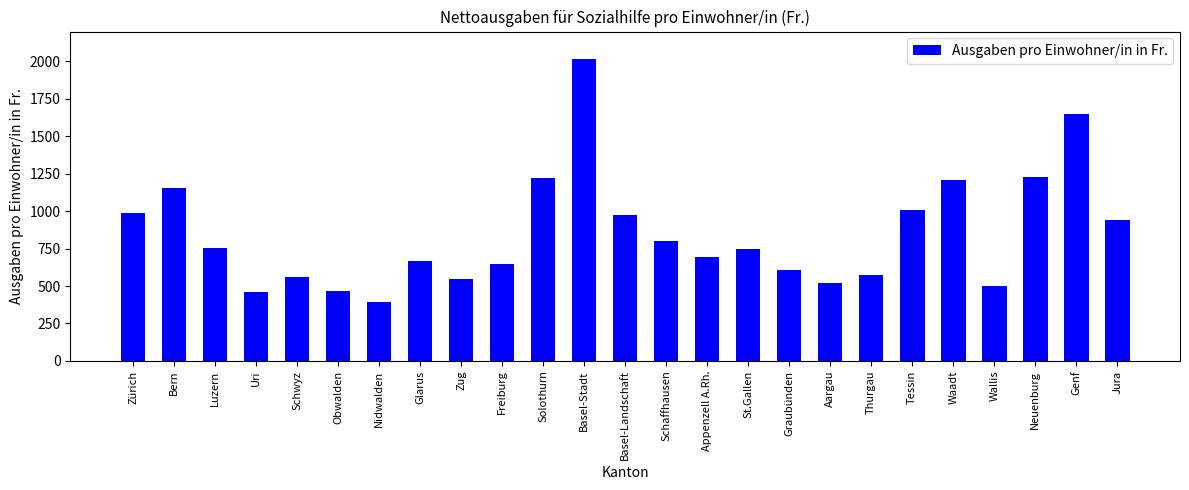

At which category does the chart reach its minimum across all series?

Nidwalden